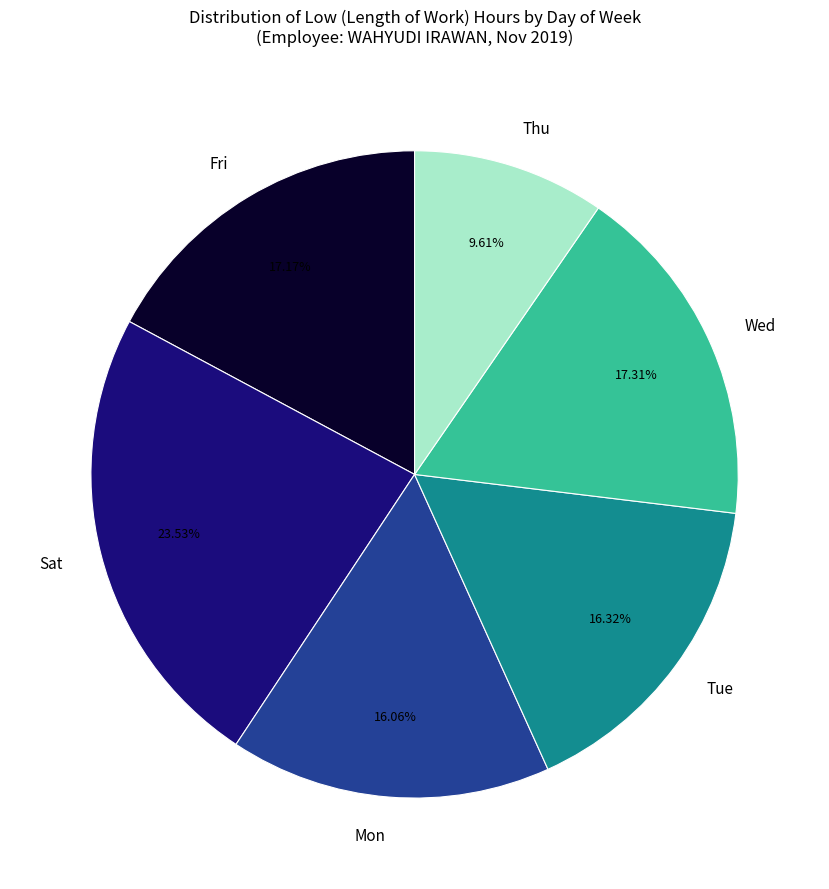

What is the largest slice in the pie chart?

Sat